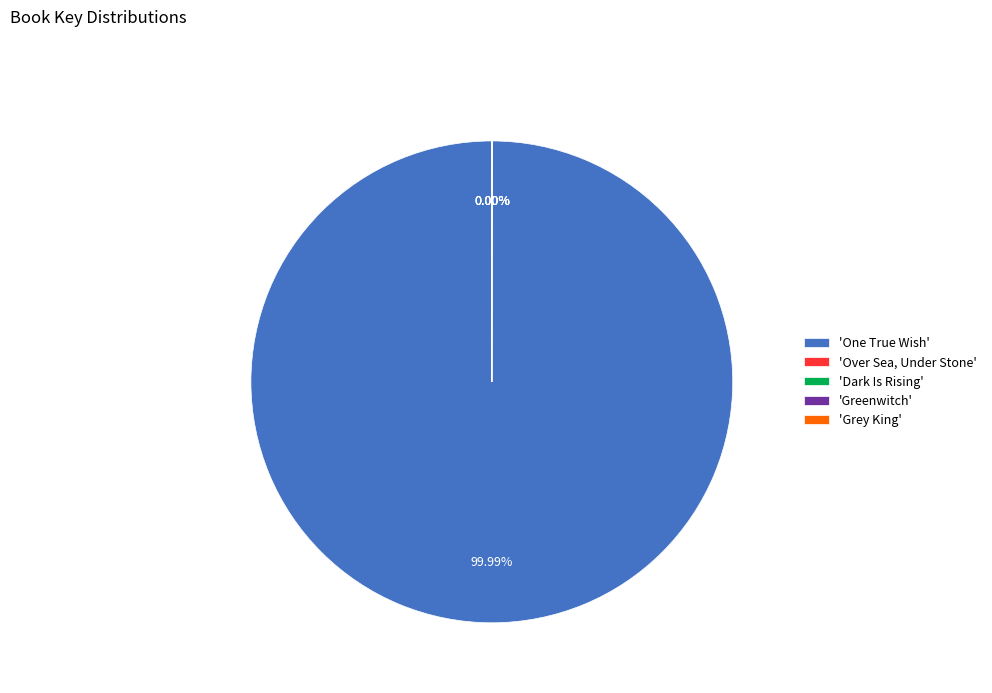

Is there a majority slice in this chart?

Yes